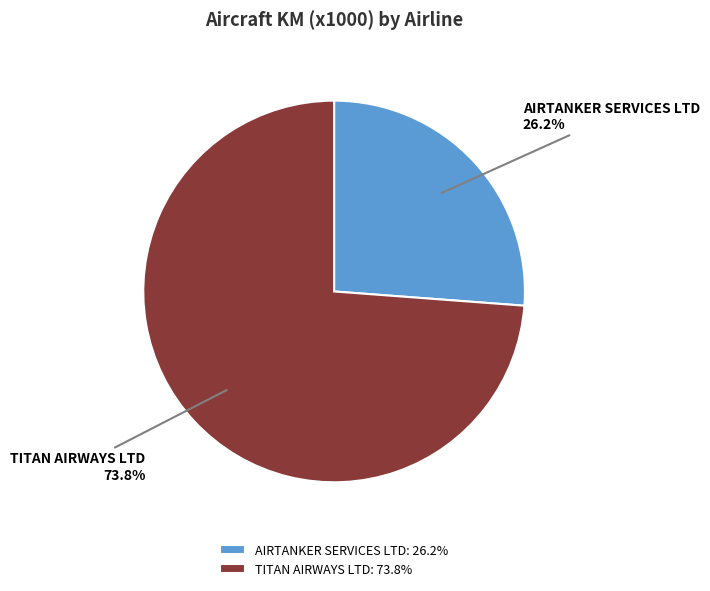

Is it true that AIRTANKER SERVICES LTD is 20% of the pie?

False